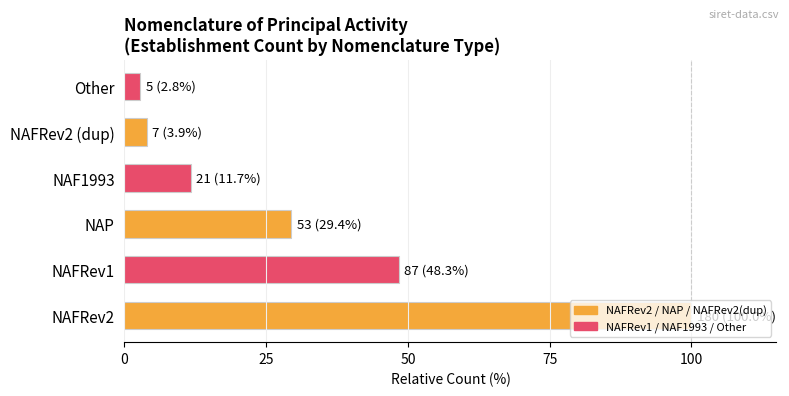

What is the maximum value shown in the chart?

100.0